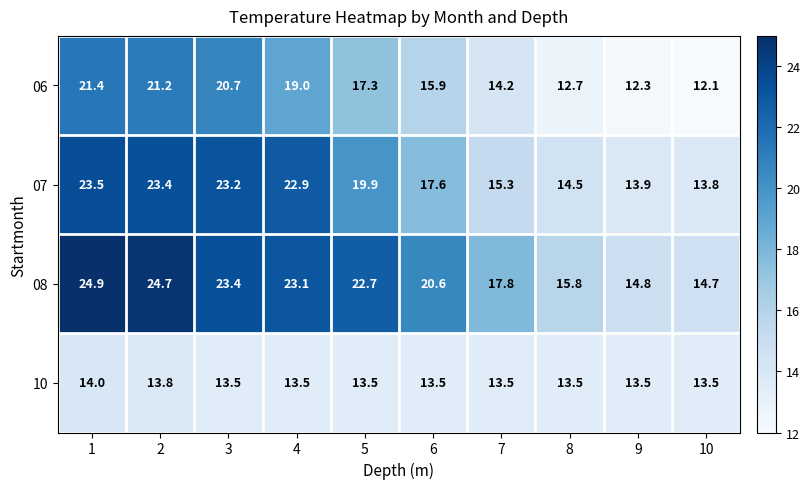

What is the sum of the 10 values at 10 and 1?

27.5